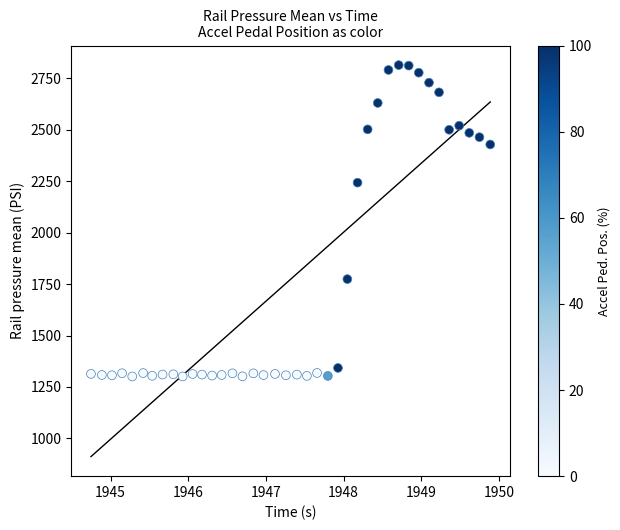

What Y value in the scatter plot is closest to 2057?

2243.2